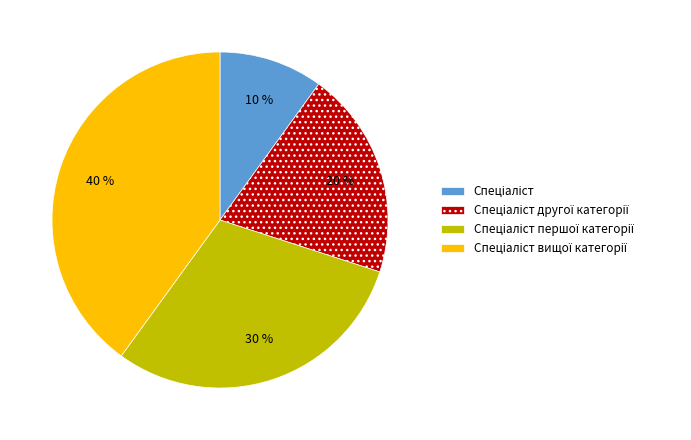

How many slices are in this pie chart?

4